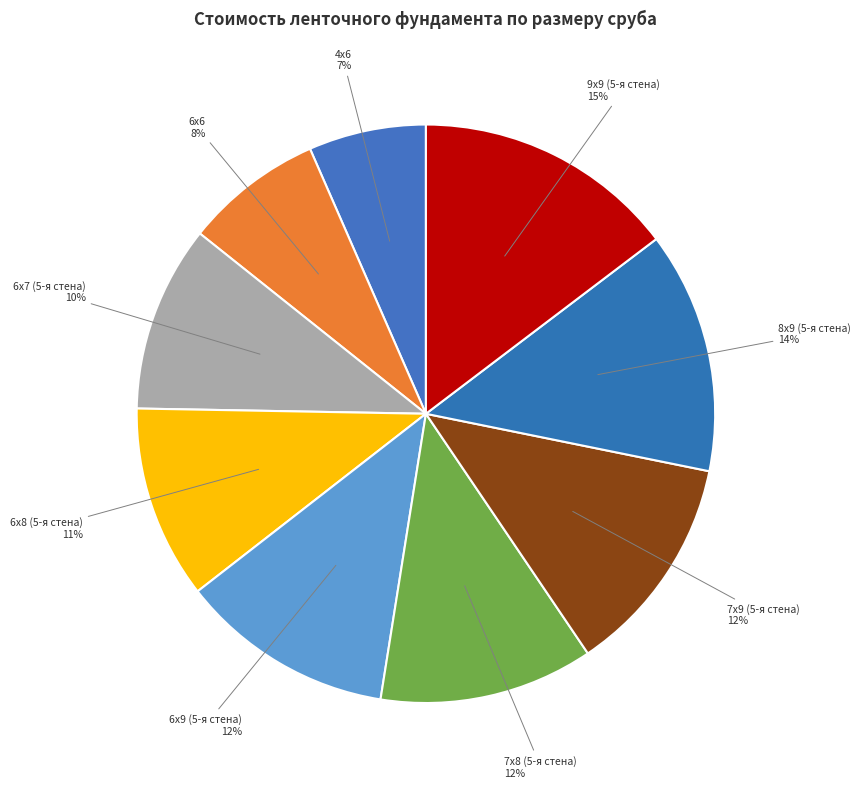

Is there a majority slice in this chart?

No